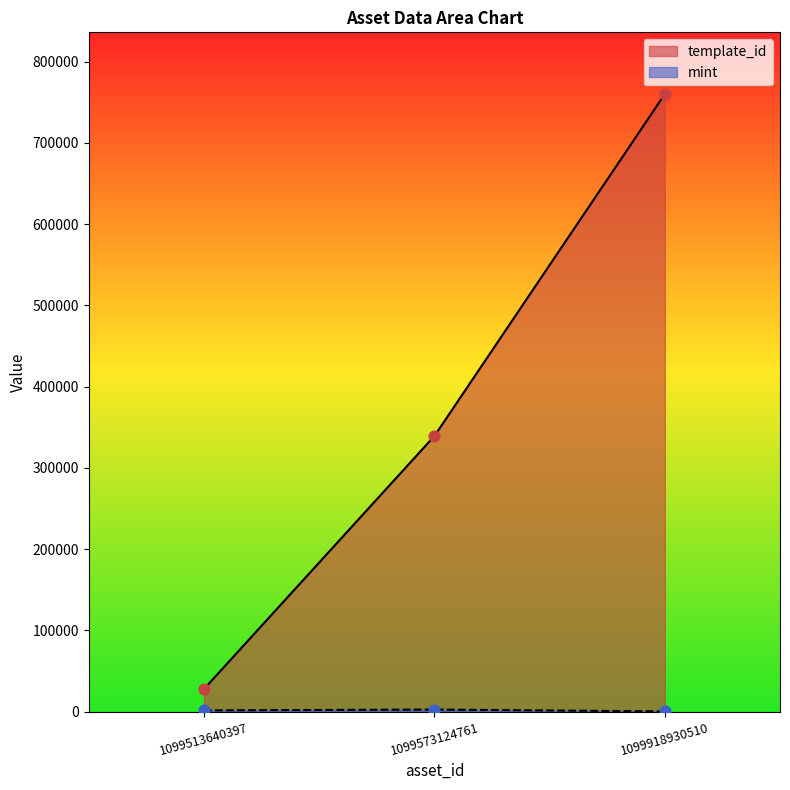

What is the total value across all series at 1099573124761?

341918